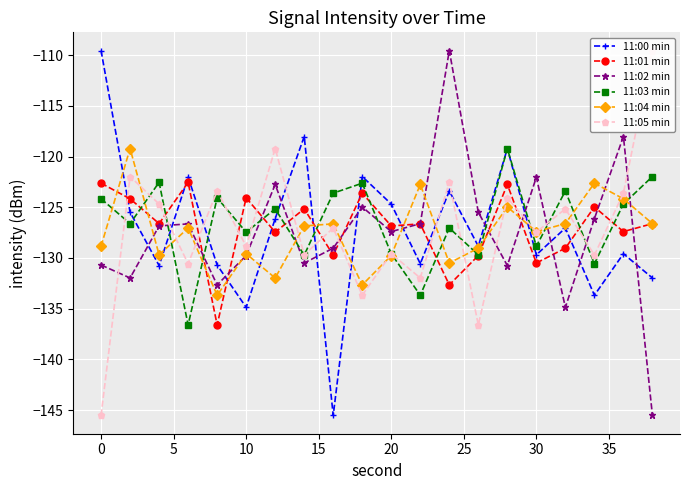

Which series has the widest spread of values?

11:00 min